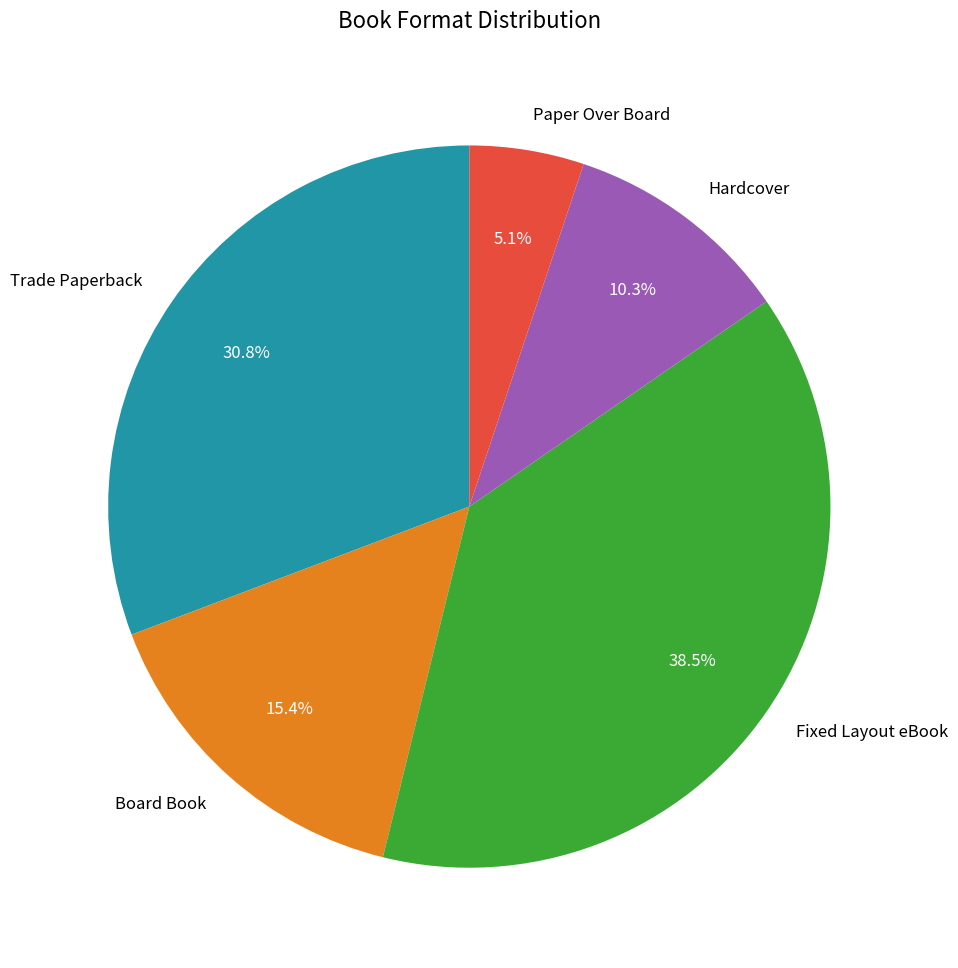

How many slices are in this pie chart?

5